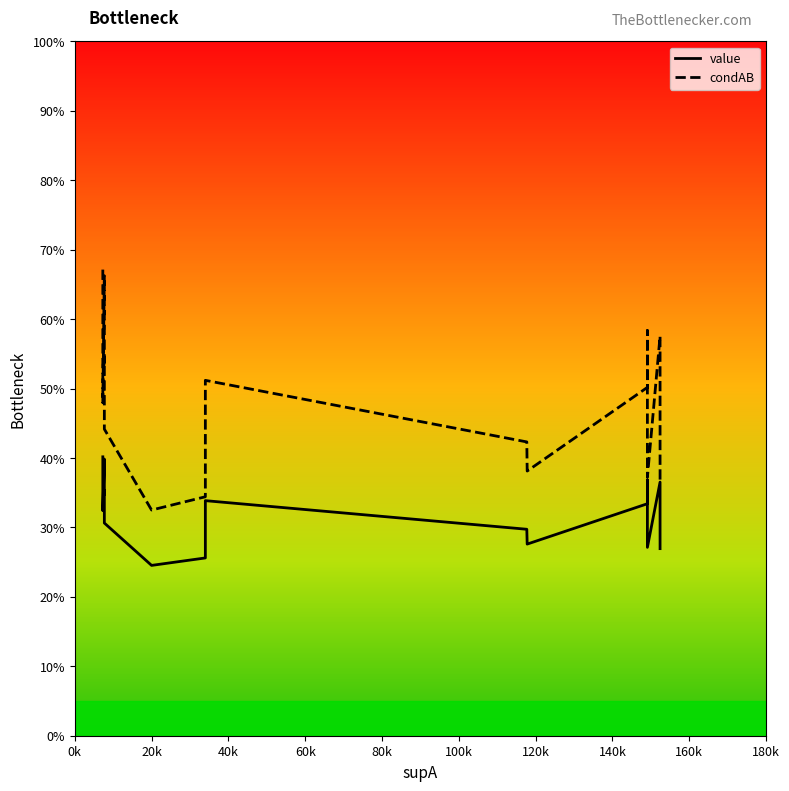

What is the value of the value point at the 10th from the left?

0.2